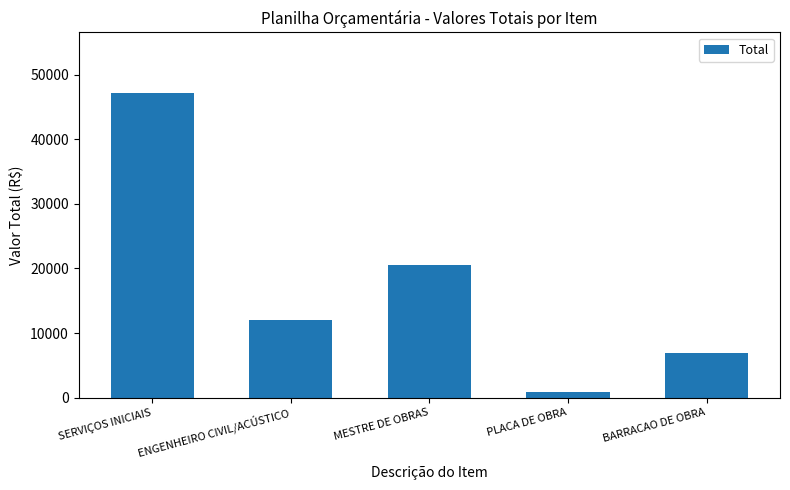

Approximately how many times larger is the value at ENGENHEIRO CIVIL/ACÚSTICO compared to SERVIÇOS INICIAIS?

0.3